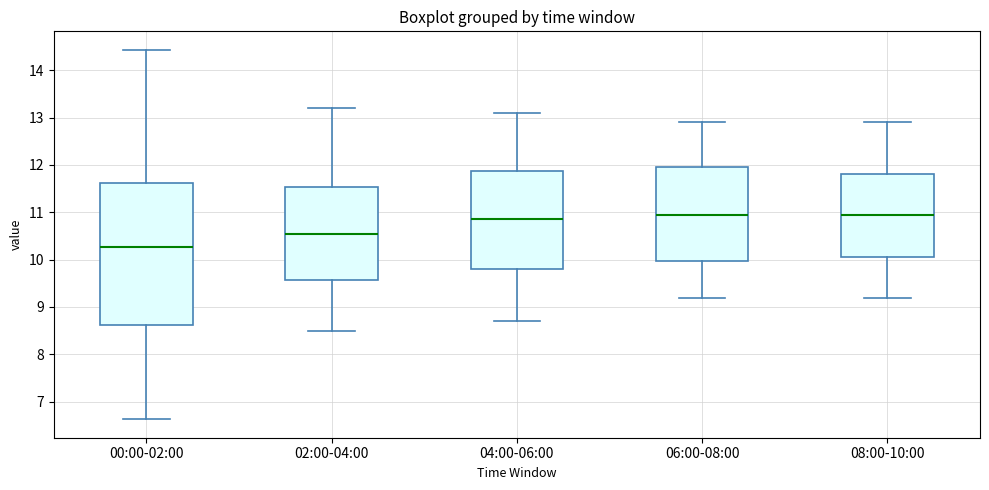

Reading left to right, transcribe this box plot: for each box, give where its median line is, the range the box spans, and where its two whiskers end, as read against the y-axis. The values are not printed on the chart, so give them approximately, as read against the axis.

00:00-02:00: median 10.3, box 8.6 to 11.6, whiskers 6.6 to 14.4
02:00-04:00: median 10.6, box 9.6 to 11.5, whiskers 8.5 to 13.2
04:00-06:00: median 10.9, box 9.8 to 11.9, whiskers 8.7 to 13.1
06:00-08:00: median 11.0, box 10.0 to 12.0, whiskers 9.2 to 12.9
08:00-10:00: median 11.0, box 10.1 to 11.8, whiskers 9.2 to 12.9